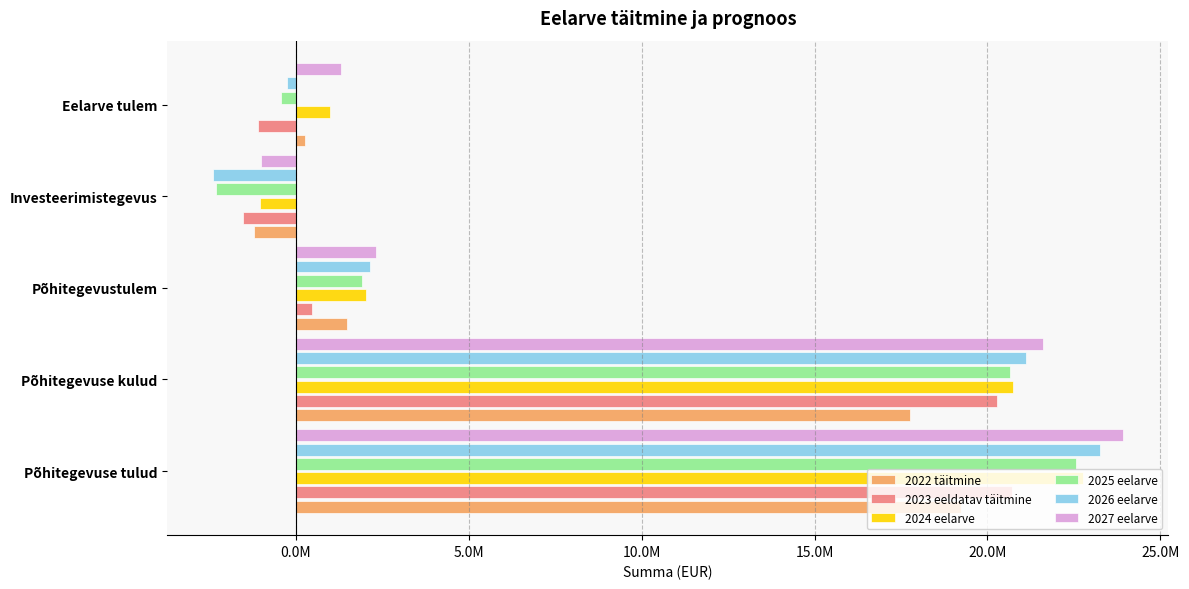

Which category has the lowest value in the 2025 eelarve series?

Investeerimistegevus